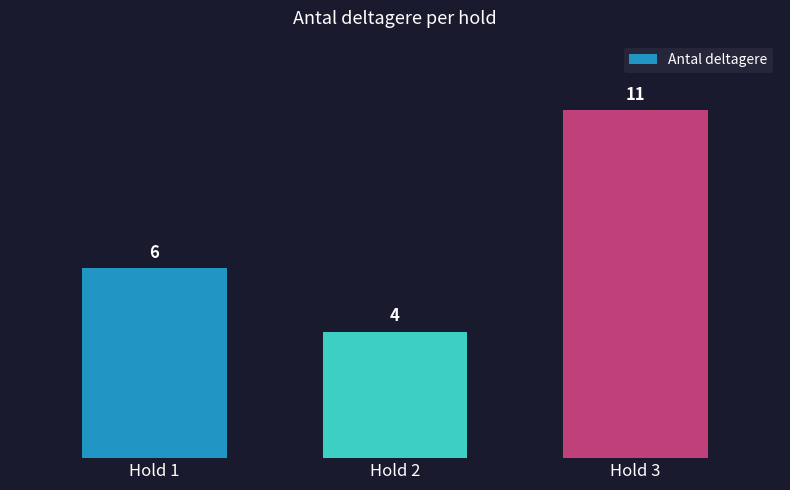

What is the value of the 3rd bar from the left?

11